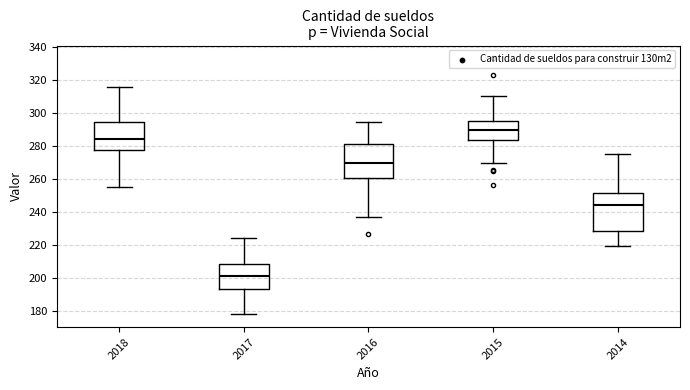

Where is the lower edge of the box at x = 2017 on the y-axis? The values are not printed on the chart, so give them approximately, as read against the axis.

194